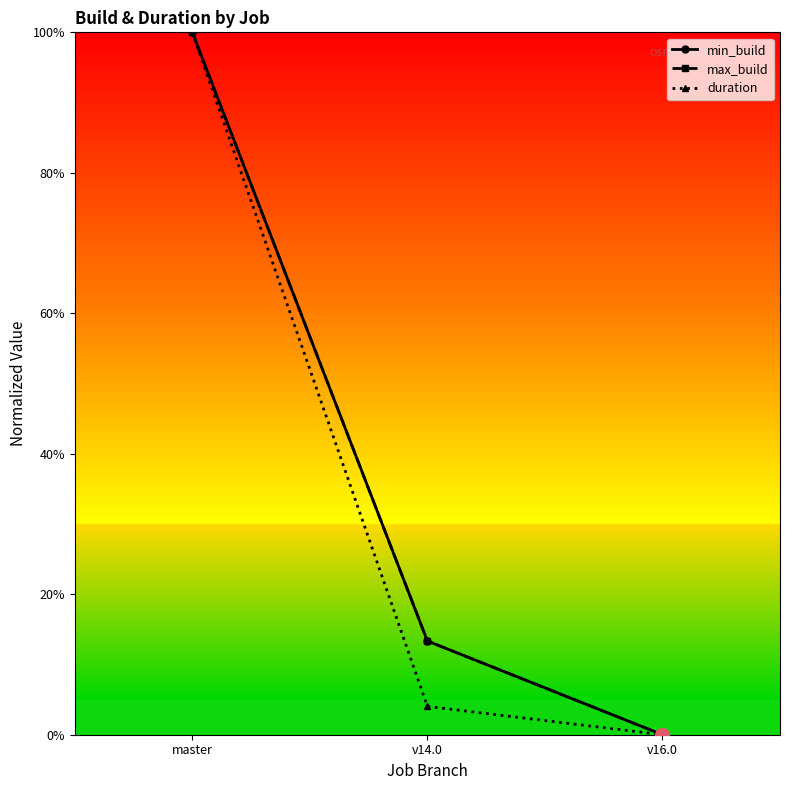

Does the chart have visible grid lines?

No